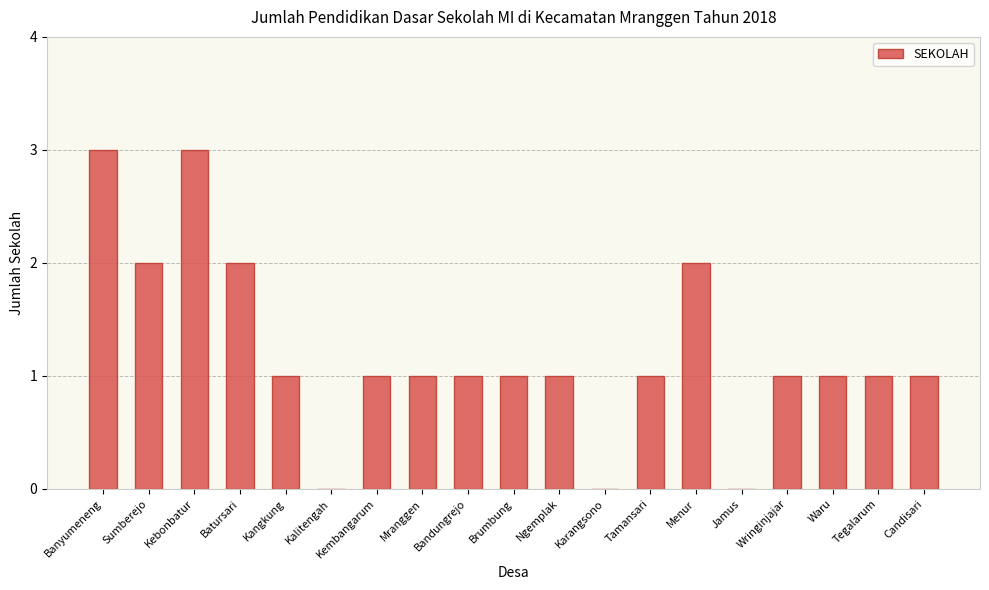

What is the maximum value shown in the chart?

3